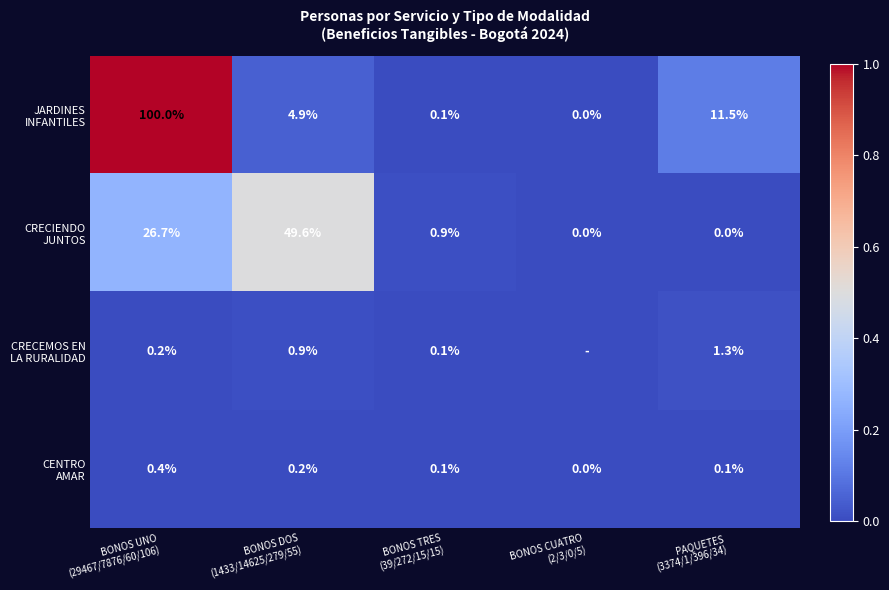

At which category does the chart reach its minimum across all series?

BONOS CUATRO
(2/3/0/5)